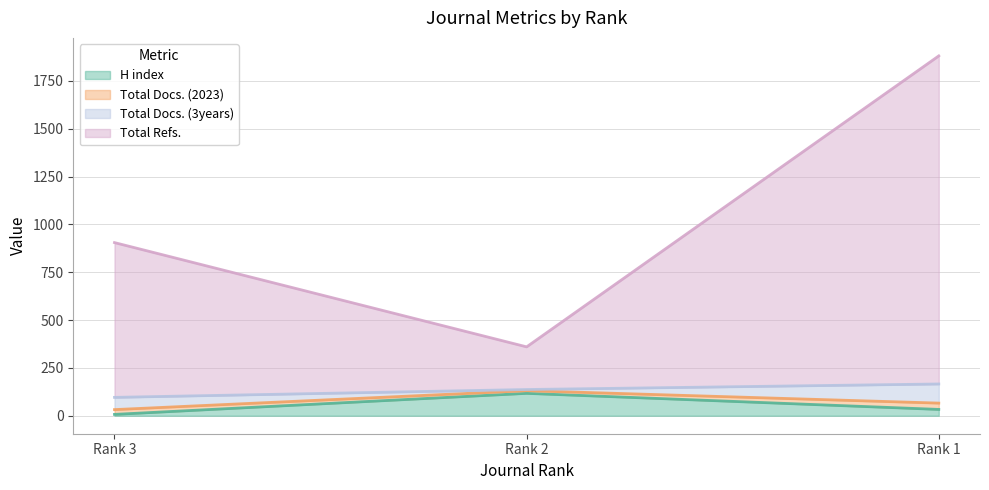

Which has a higher value, Rank 2 or Rank 1?

Rank 2